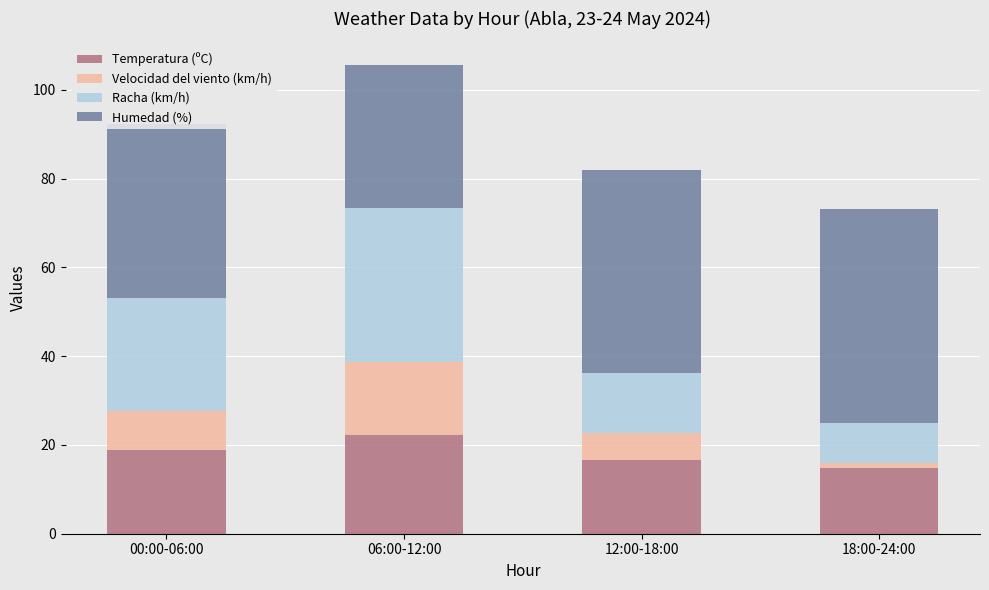

What is the average value of the Temperatura (ºC) series?

18.2